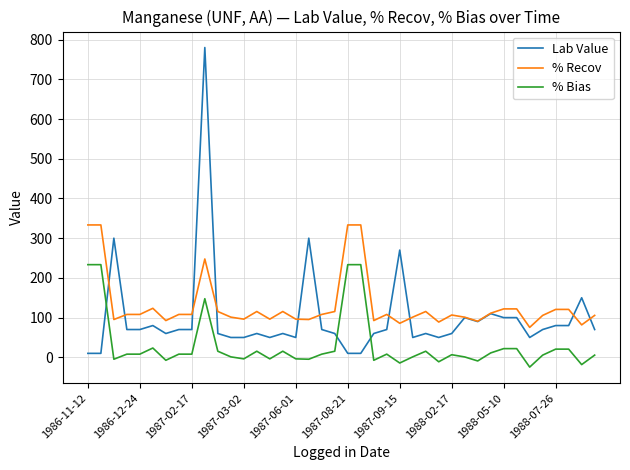

True or false: % Bias and % Recov intersect in this chart.

False